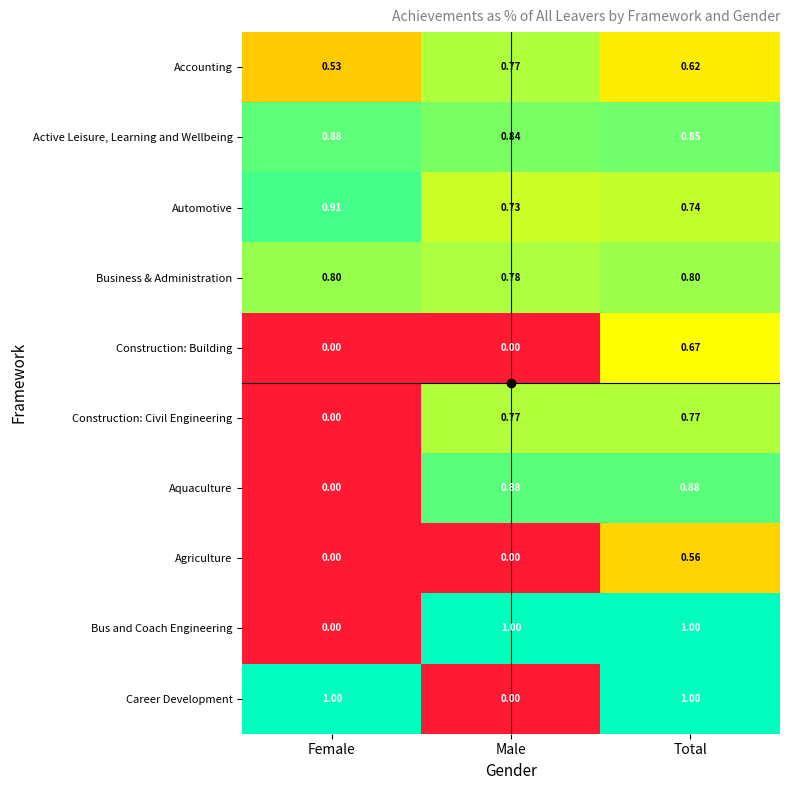

What is the total value across all series at Male?

5.8